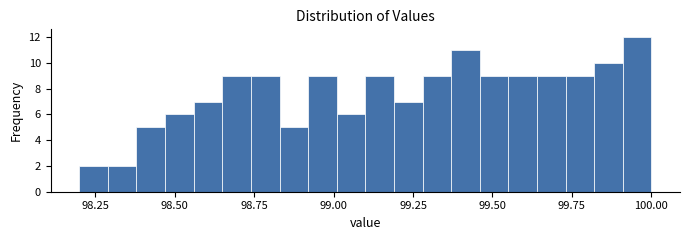

Read against the x-axis, roughly where is the centre of the tallest bar?

99.95